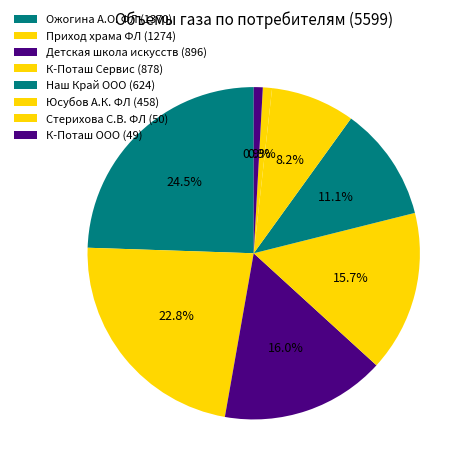

Which slice is the largest?

Ожогина А.О. ФЛ